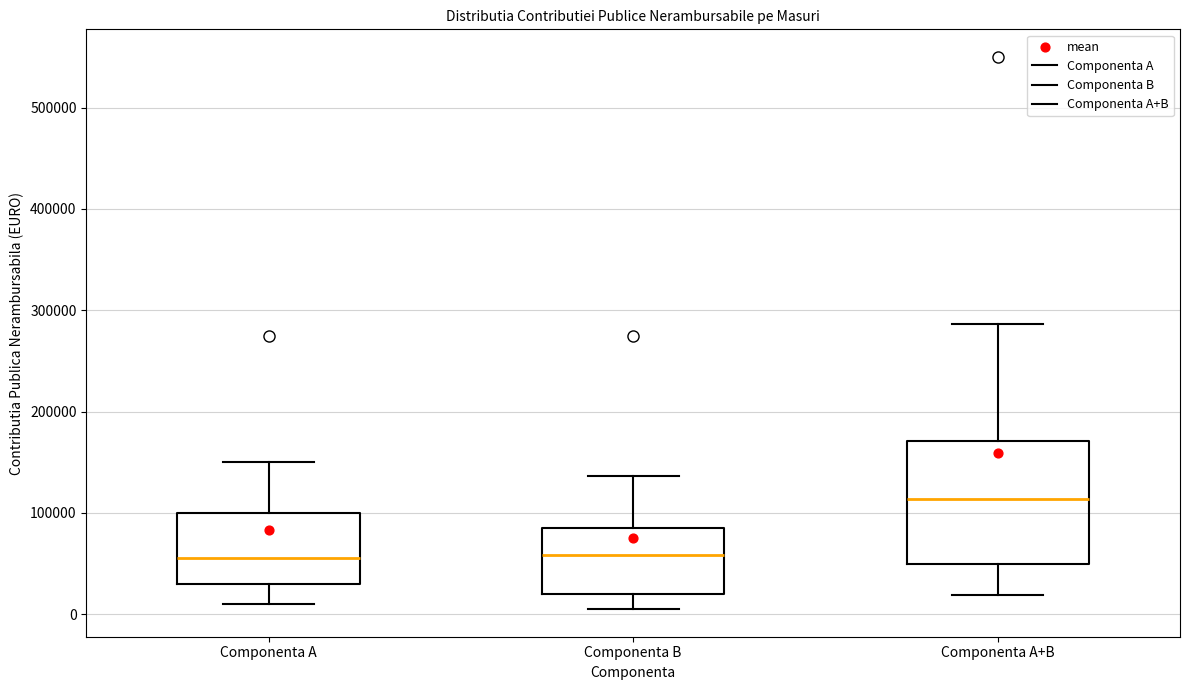

Reading left to right, transcribe this box plot: for each box, give where its median line is, the range the box spans, and where its two whiskers end, as read against the y-axis. The values are not printed on the chart, so give them approximately, as read against the axis.

Componenta A: median 60000, box 30000 to 100000, whiskers 10000 to 150000
Componenta B: median 60000, box 20000 to 80000, whiskers 10000 to 140000
Componenta A+B: median 110000, box 50000 to 170000, whiskers 20000 to 290000